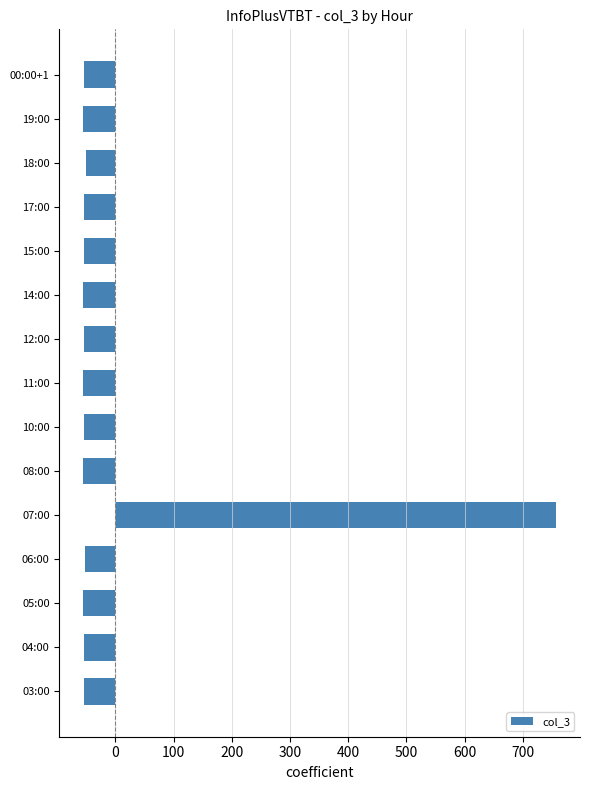

What is the difference between the second highest and minimum values?

5.0